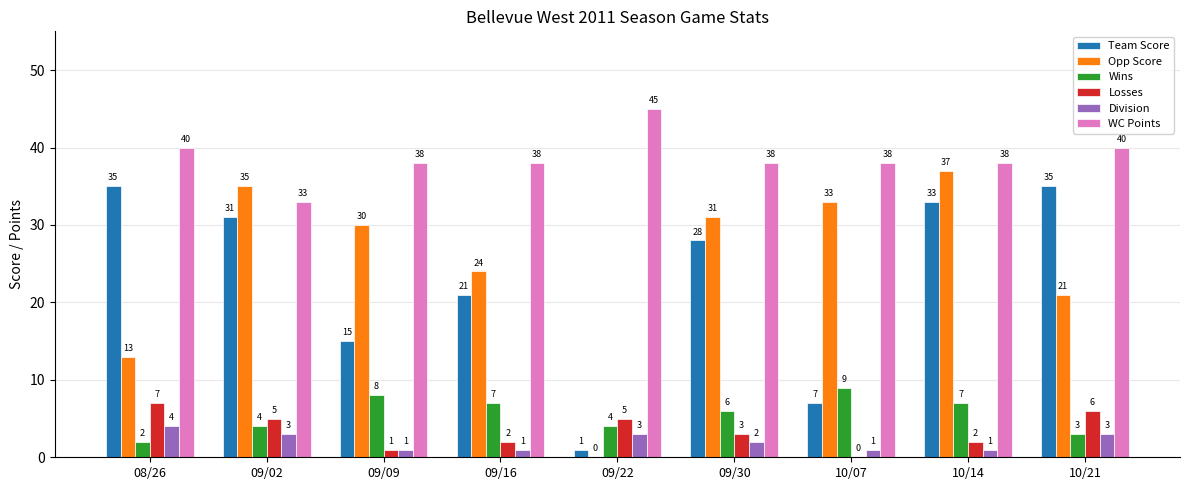

Which series has the largest total across all categories?

WC Points